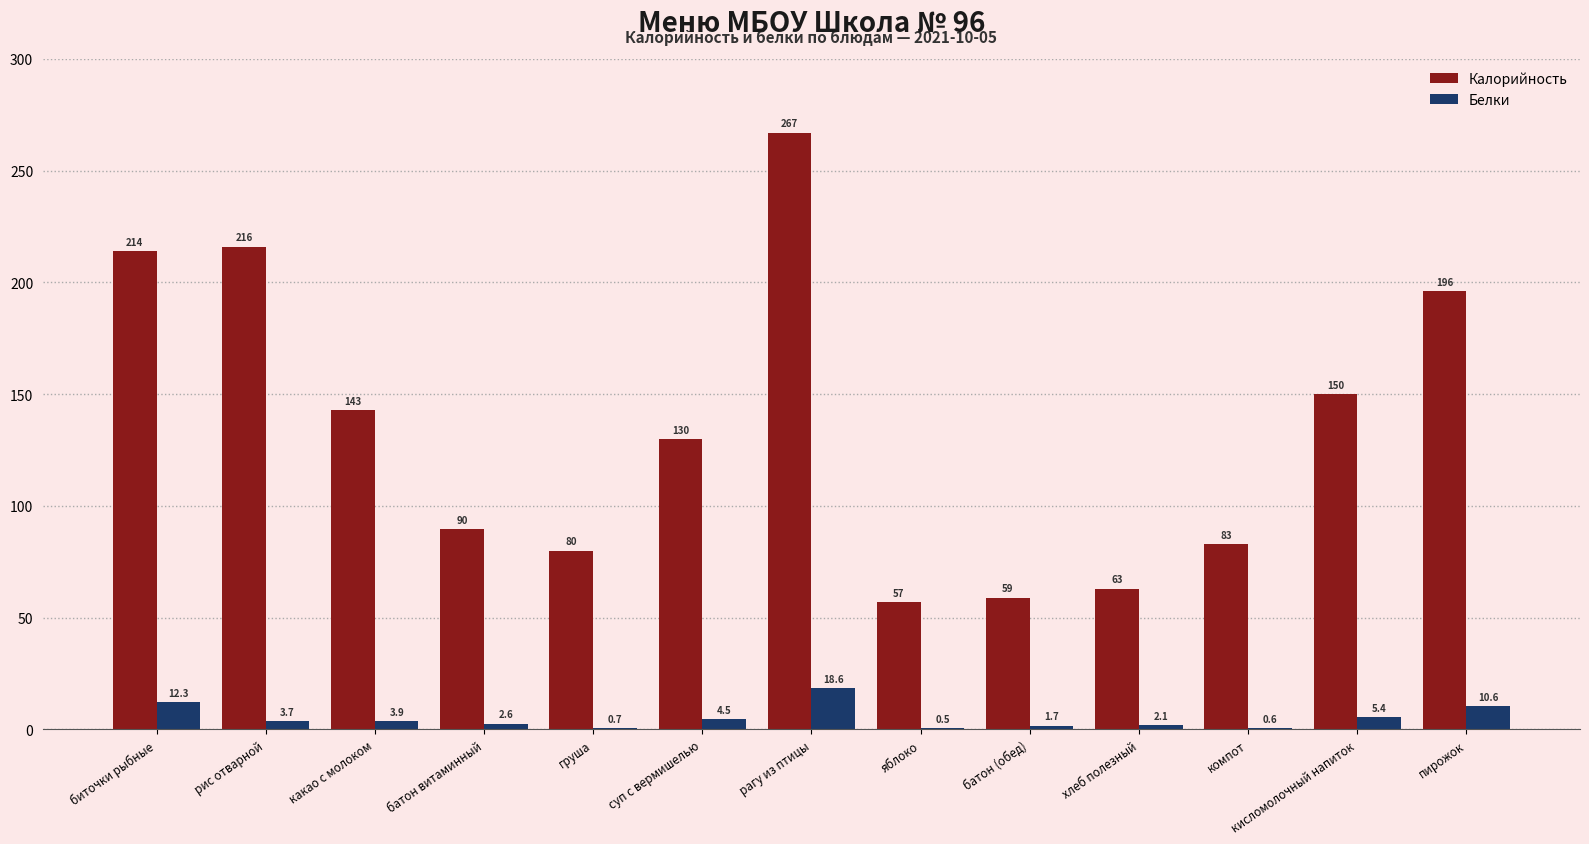

Which series changed the most between суп с вермишелью and хлеб полезный?

Калорийность